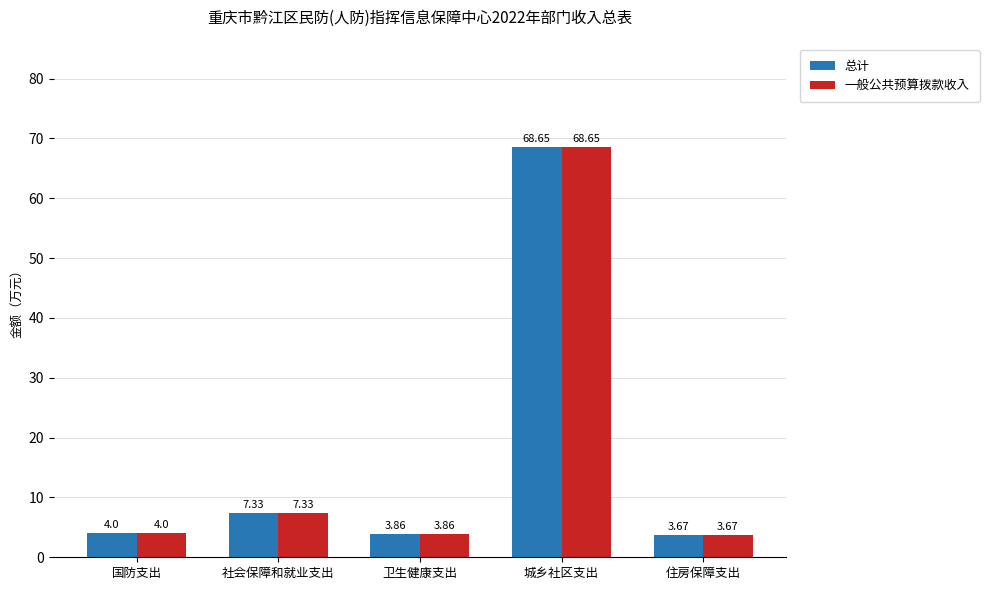

At which category is the sum across all series the highest?

城乡社区支出